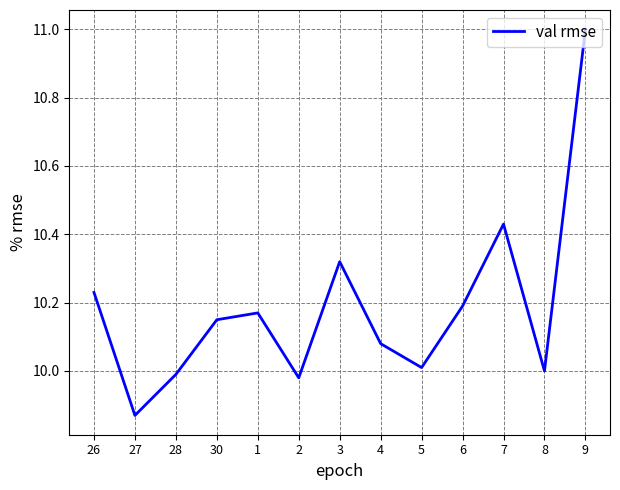

Which category has the lowest value across all series?

27